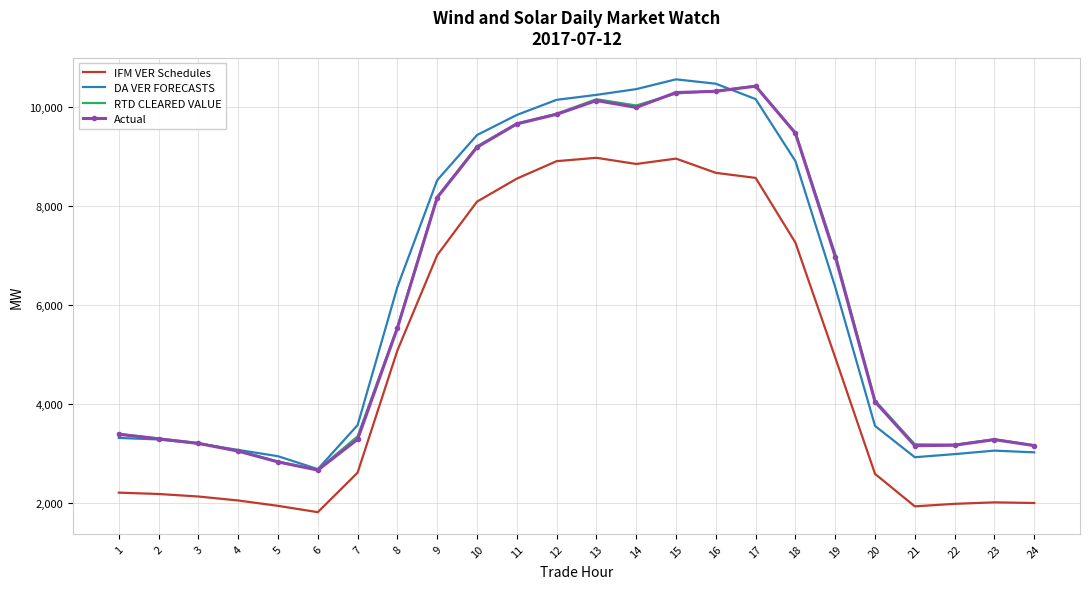

True or false: RTD CLEARED VALUE and IFM VER Schedules cross at least once.

False